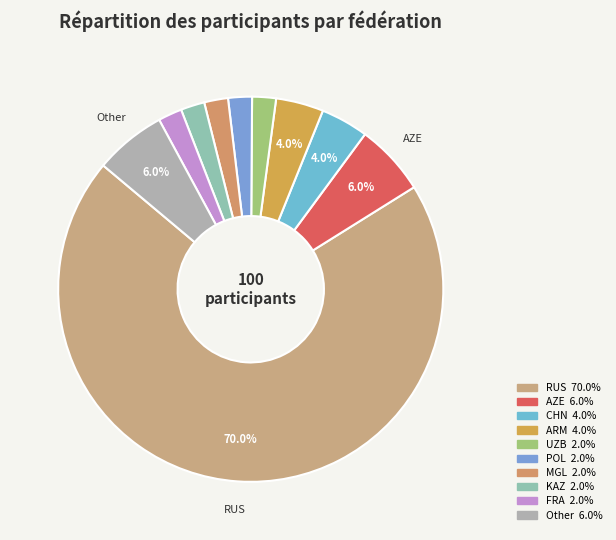

Does any single category account for the majority?

Yes